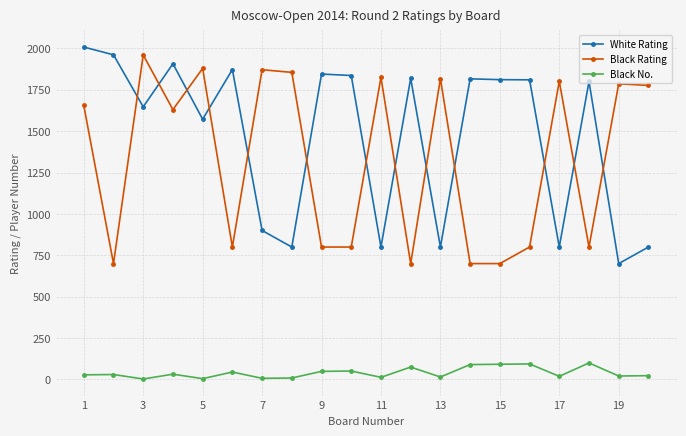

How many categories are shown in the chart?

20